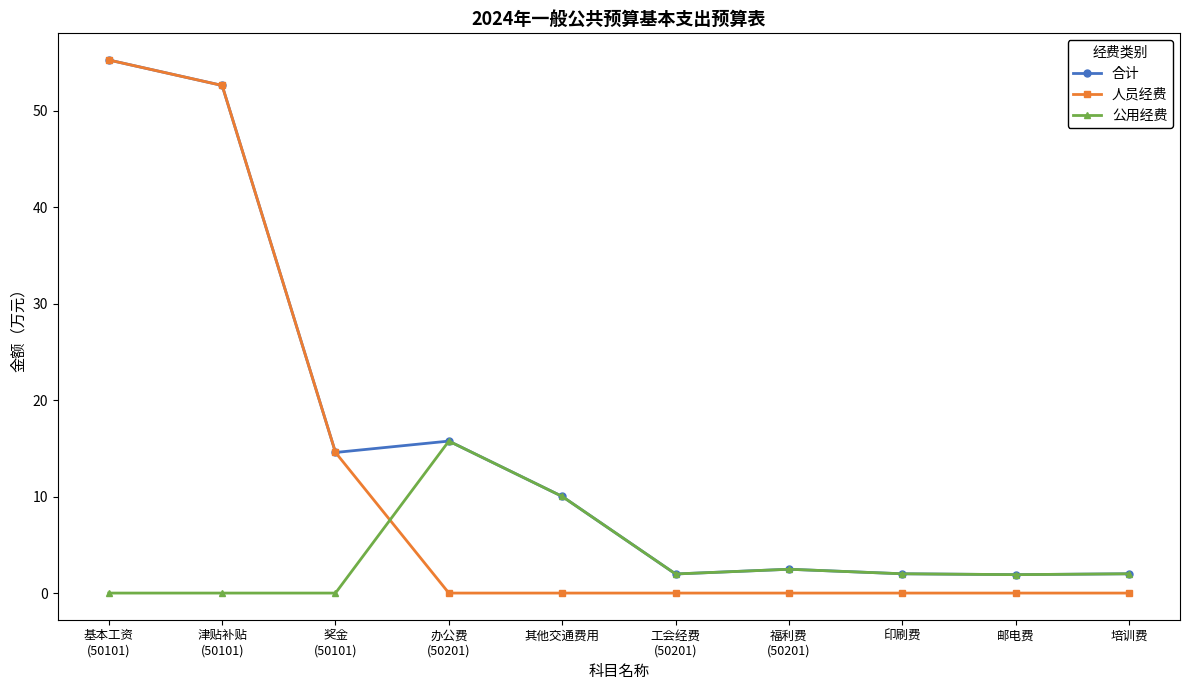

List the series in order of their overall mean, highest first.

合计, 人员经费, 公用经费